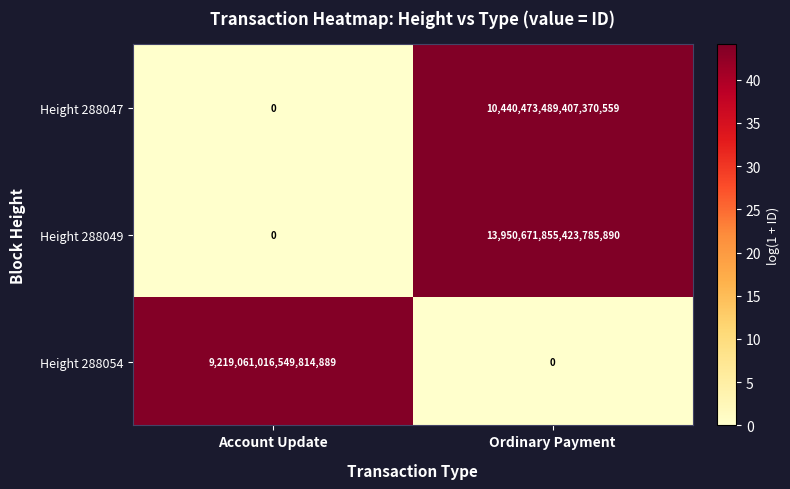

Which series has the widest spread of values?

Height 288049